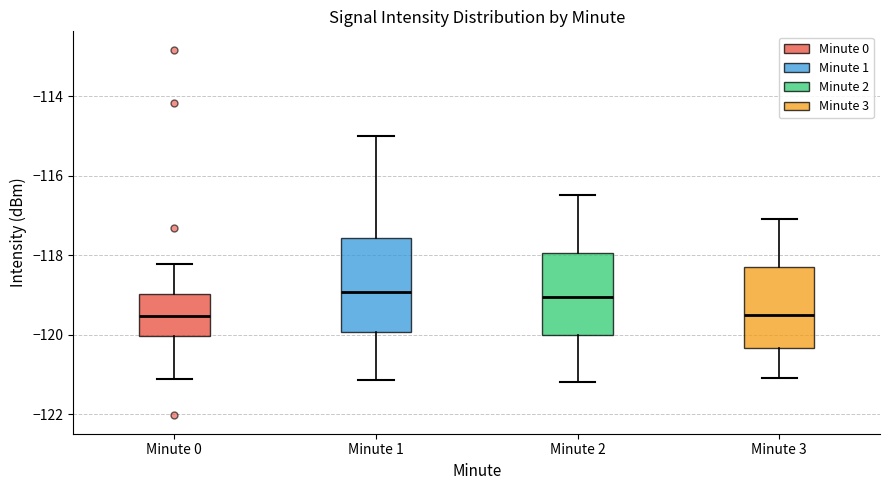

Where does the upper whisker of the box for Minute 2 end on the y-axis? The values are not printed on the chart, so give them approximately, as read against the axis.

-116.4